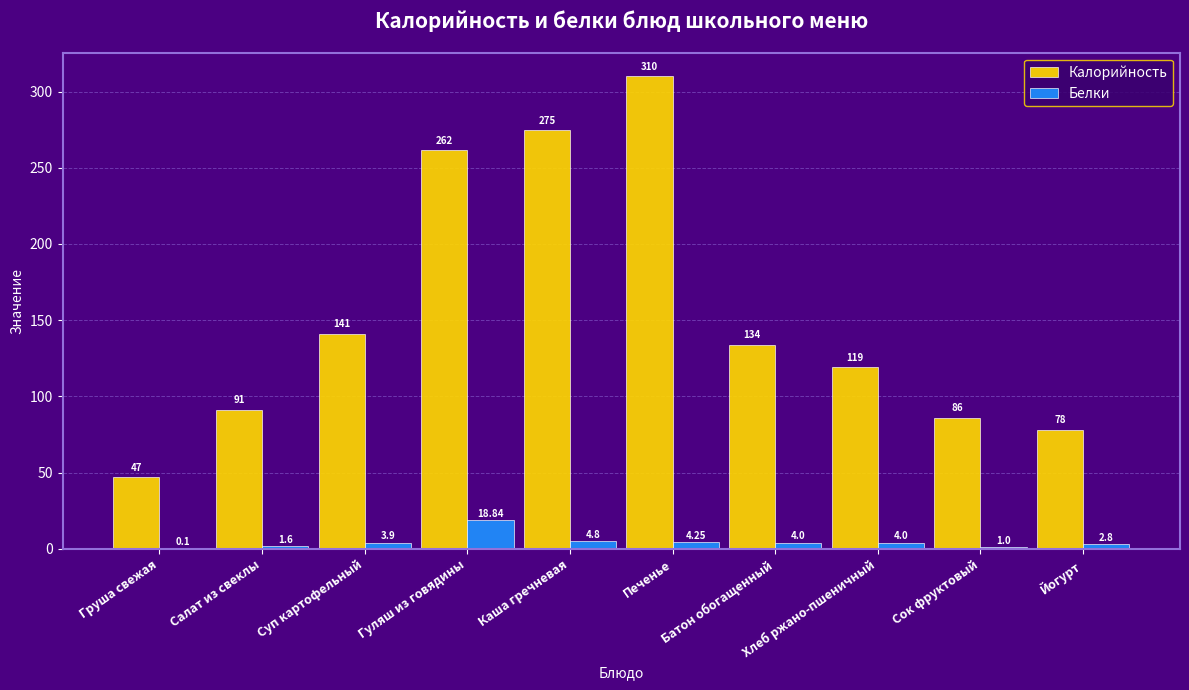

Where is Белки nearest to the value 9?

Каша гречневая